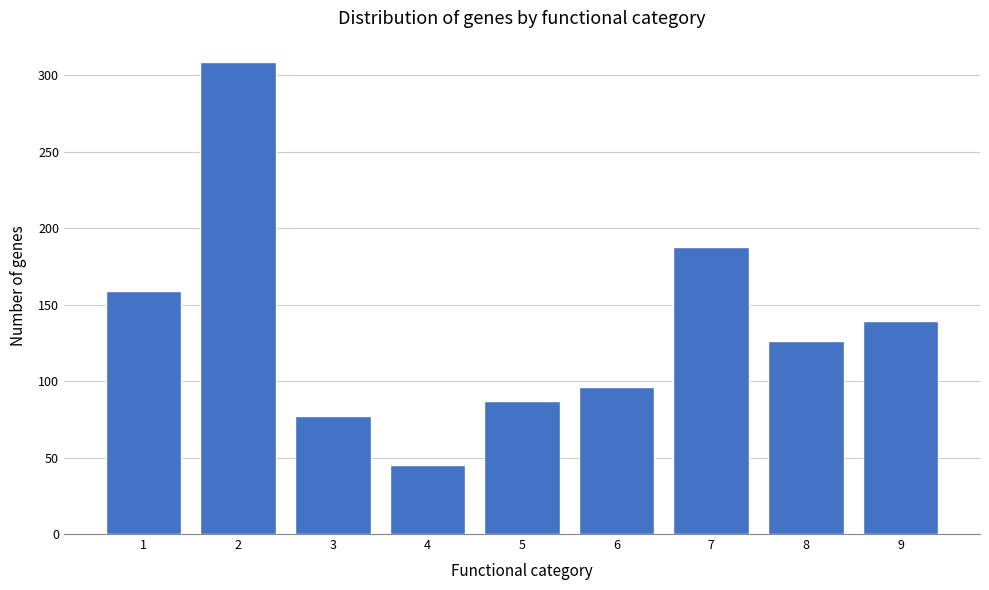

Reading left to right, what are all the values shown in this chart?

1=159	2=309	3=77	4=45	5=87	6=96	7=188	8=126	9=139